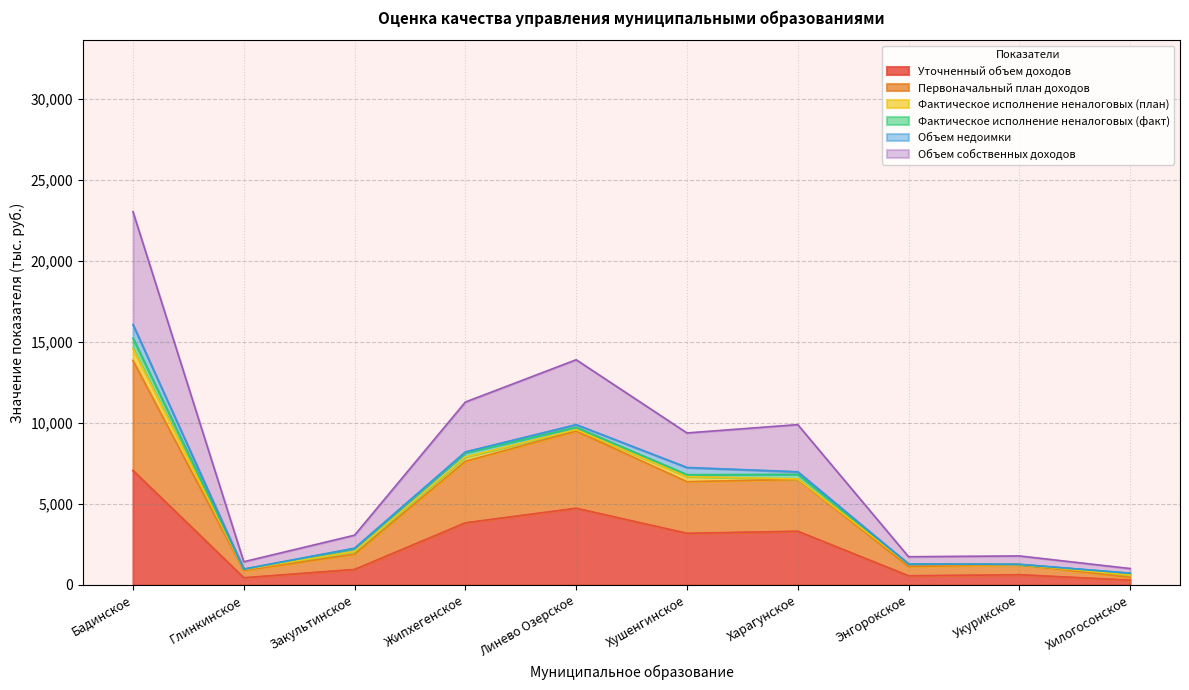

Is it true that Уточненный объем доходов equals 7456.8 at Линево Озерское?

False